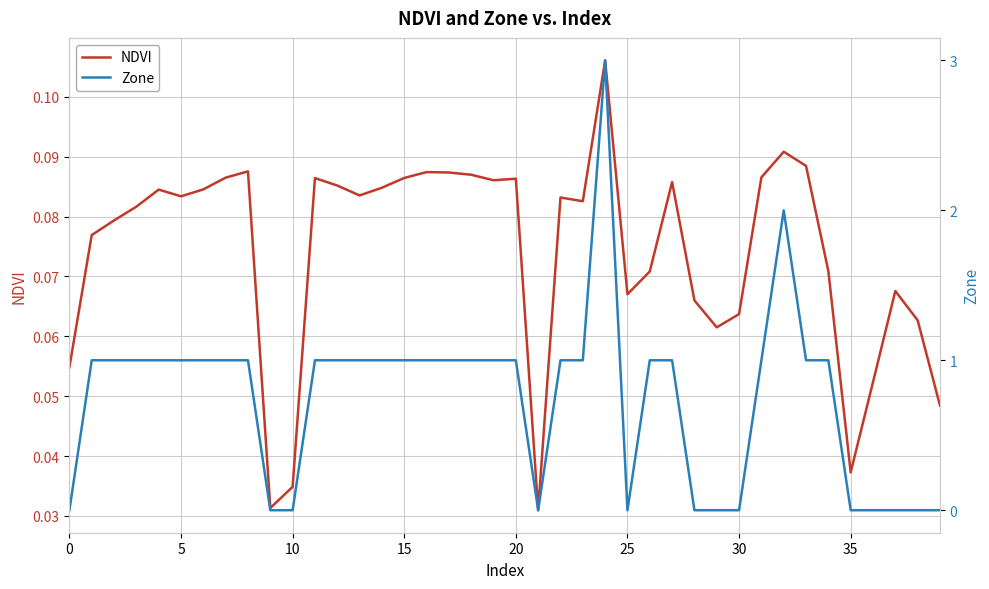

What is the difference between the maximum and minimum values in the NDVI series?

0.1